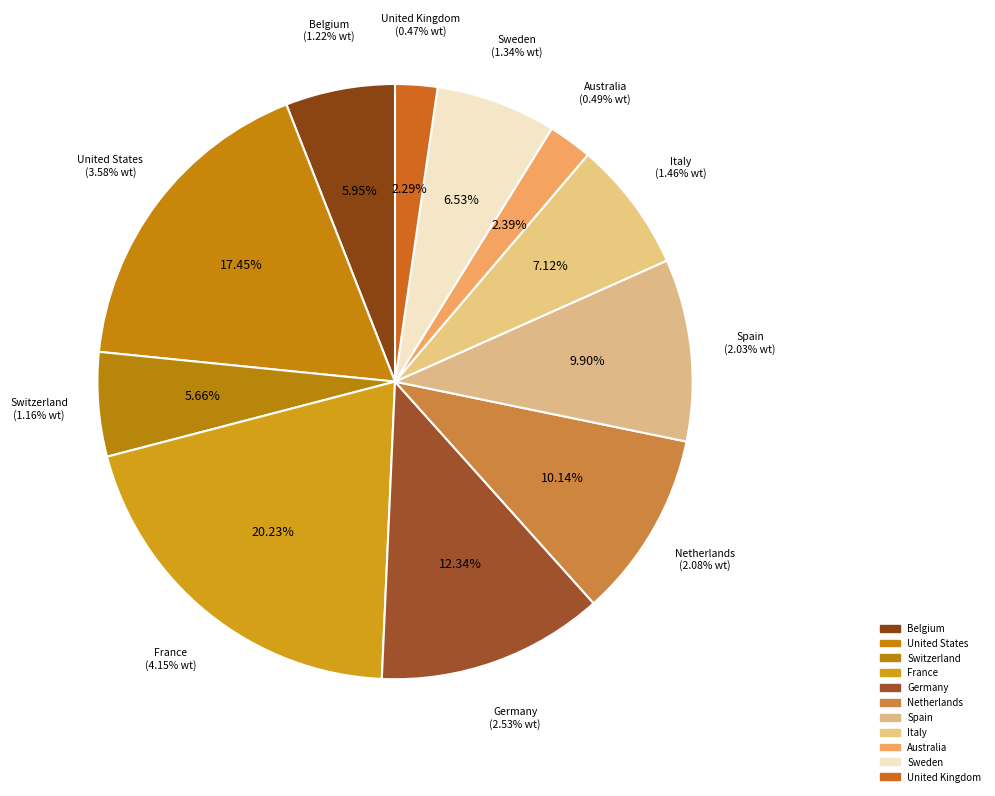

How many segments does this pie chart have?

11